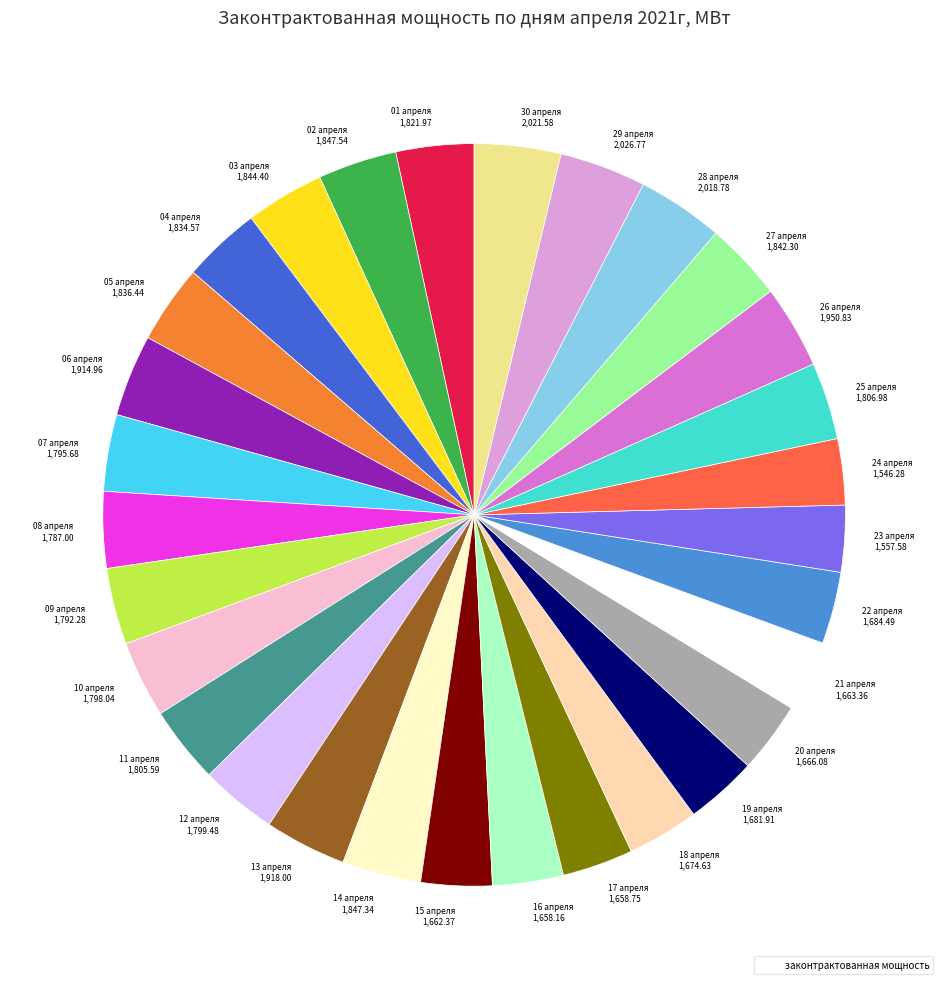

How many segments does this pie chart have?

30